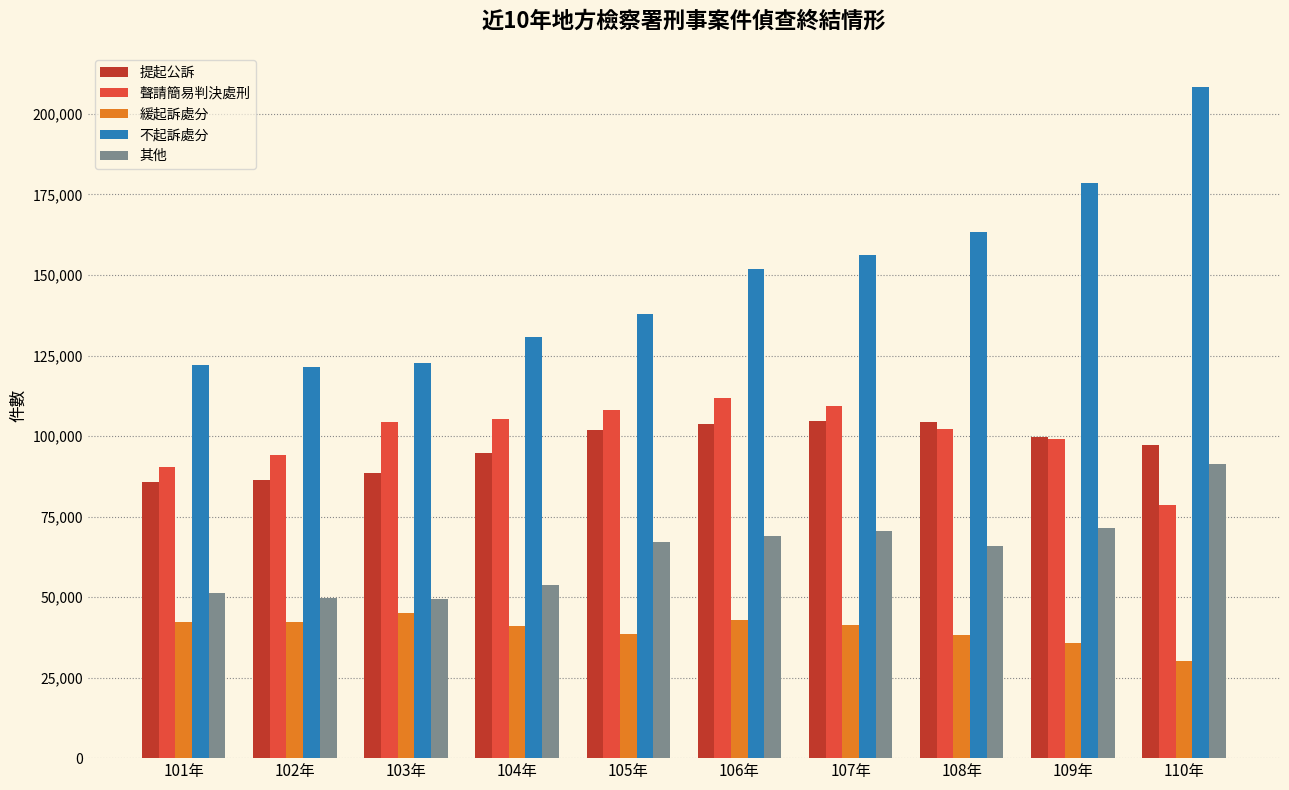

What value does the 不起訴處分 series have at 103年?

122598